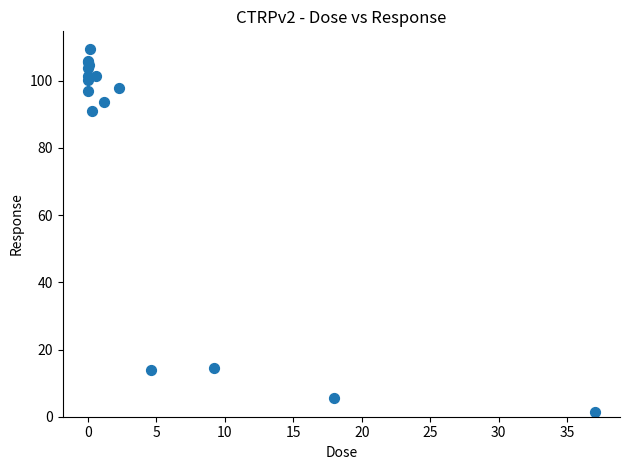

What Y value in the scatter plot is closest to 55?

90.9